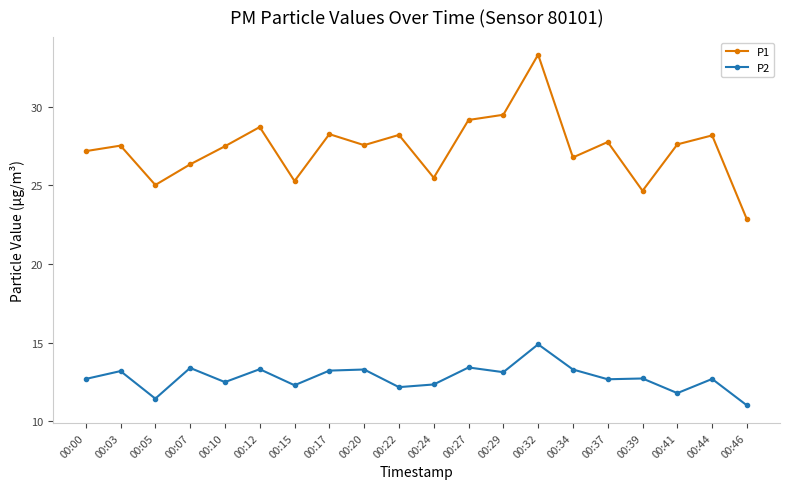

At 00:41, list the series in order from largest to smallest.

P1, P2